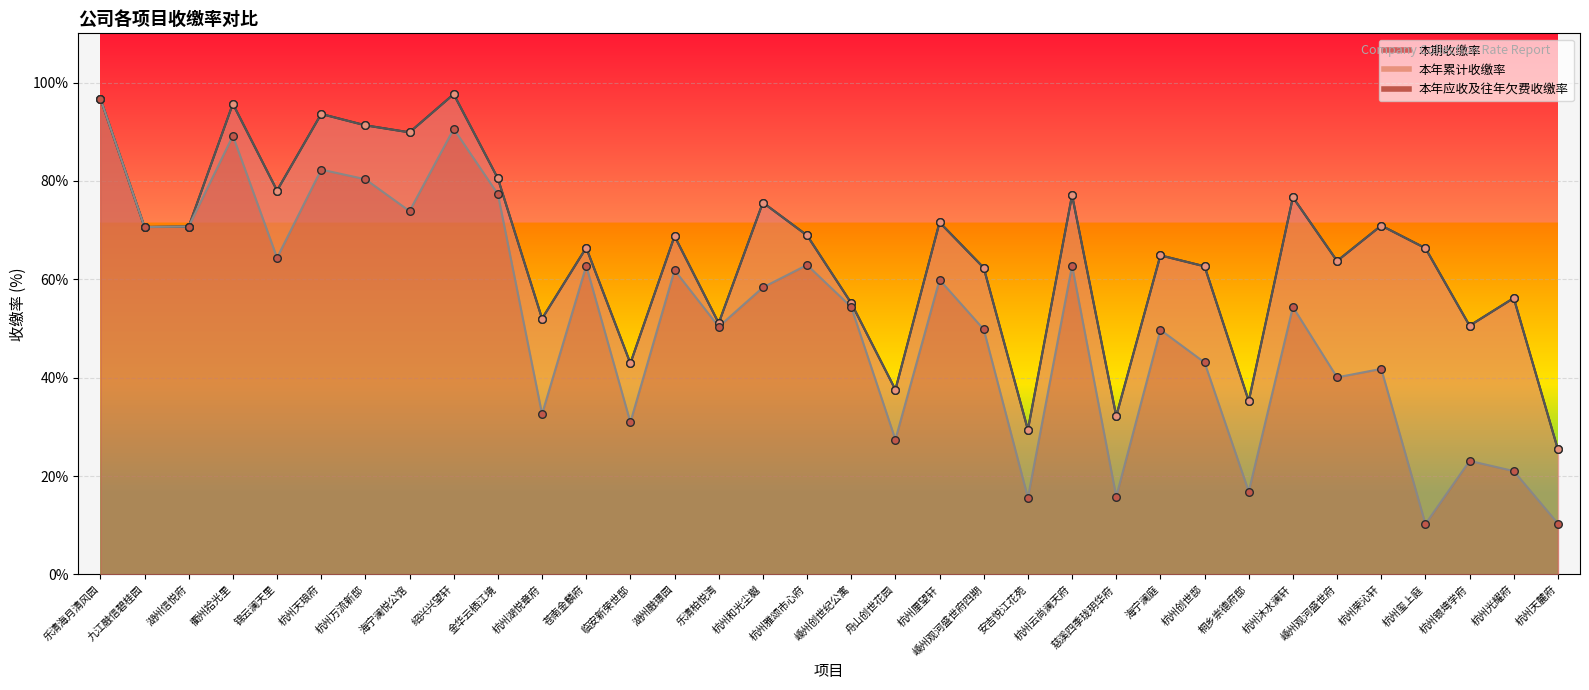

At how many categories does at least one series exceed 94?

3